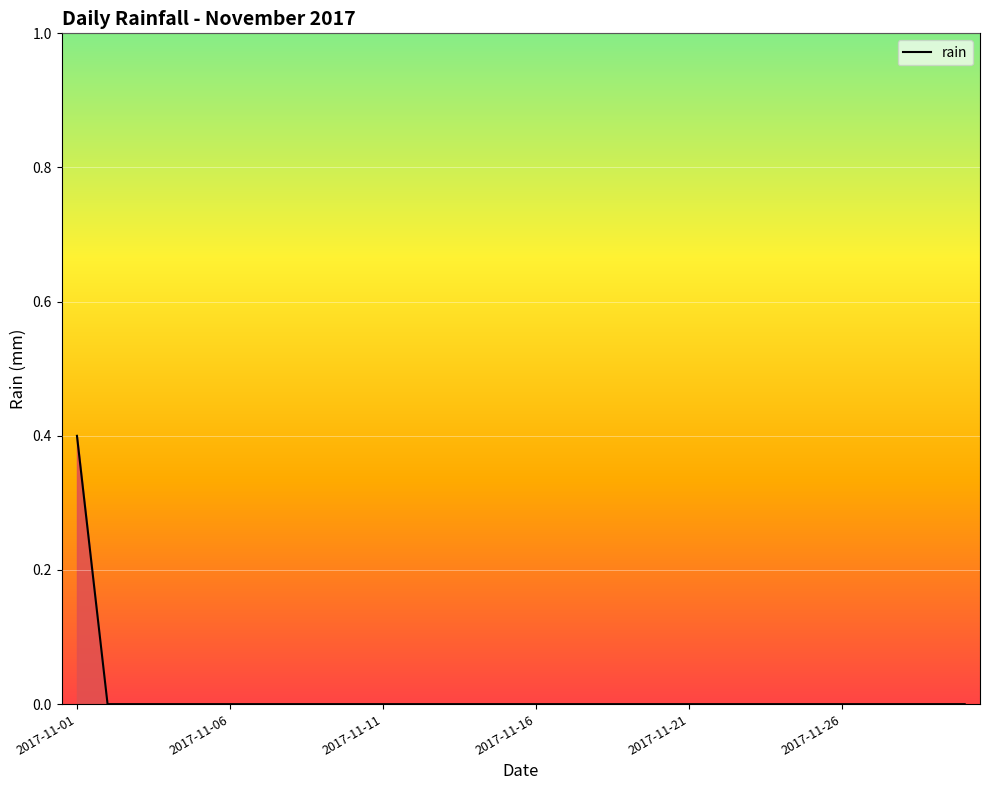

What is the maximum value shown in the chart?

0.4